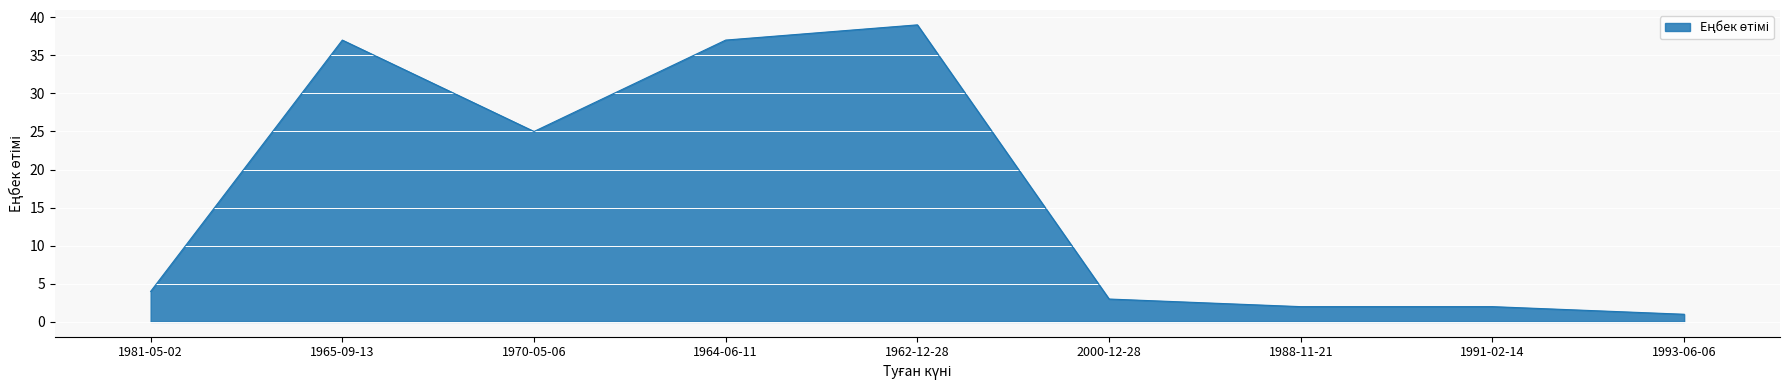

Reading left to right, extract all data points from this chart.

1981-05-02=4	1965-09-13=37	1970-05-06=25	1964-06-11=37	1962-12-28=39	2000-12-28=3	1988-11-21=2	1991-02-14=2	1993-06-06=1